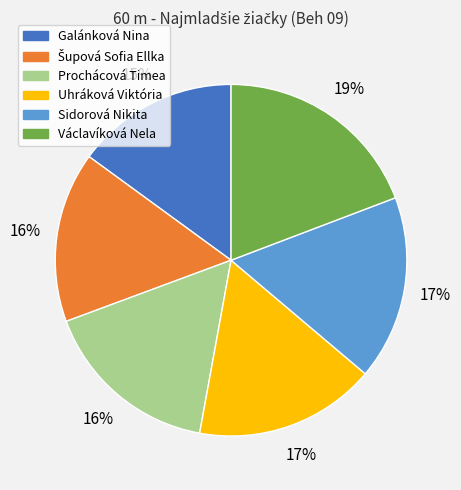

Does Uhráková Viktória account for over 50% of the chart?

No